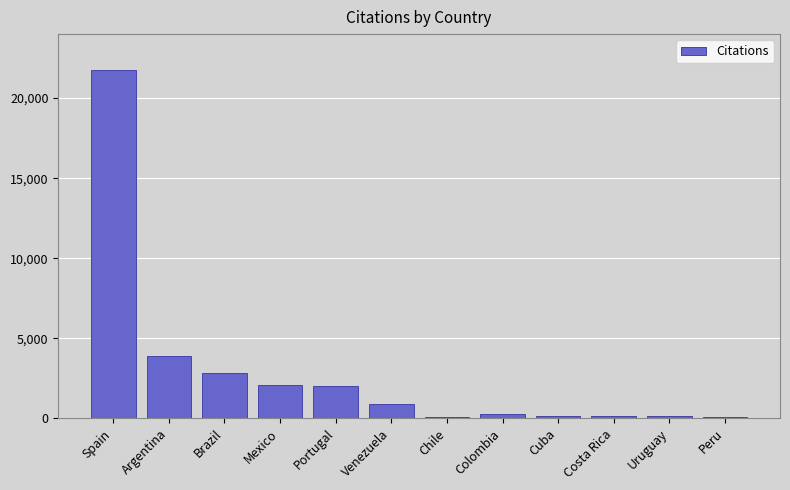

What is the ratio of the value at Spain to the value at Uruguay?

151.9